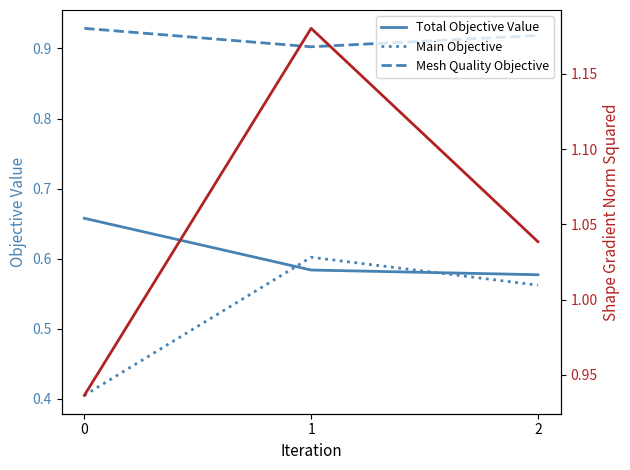

What is the difference between the maximum and minimum values in the Shape Gradient Norm Squared series?

0.2